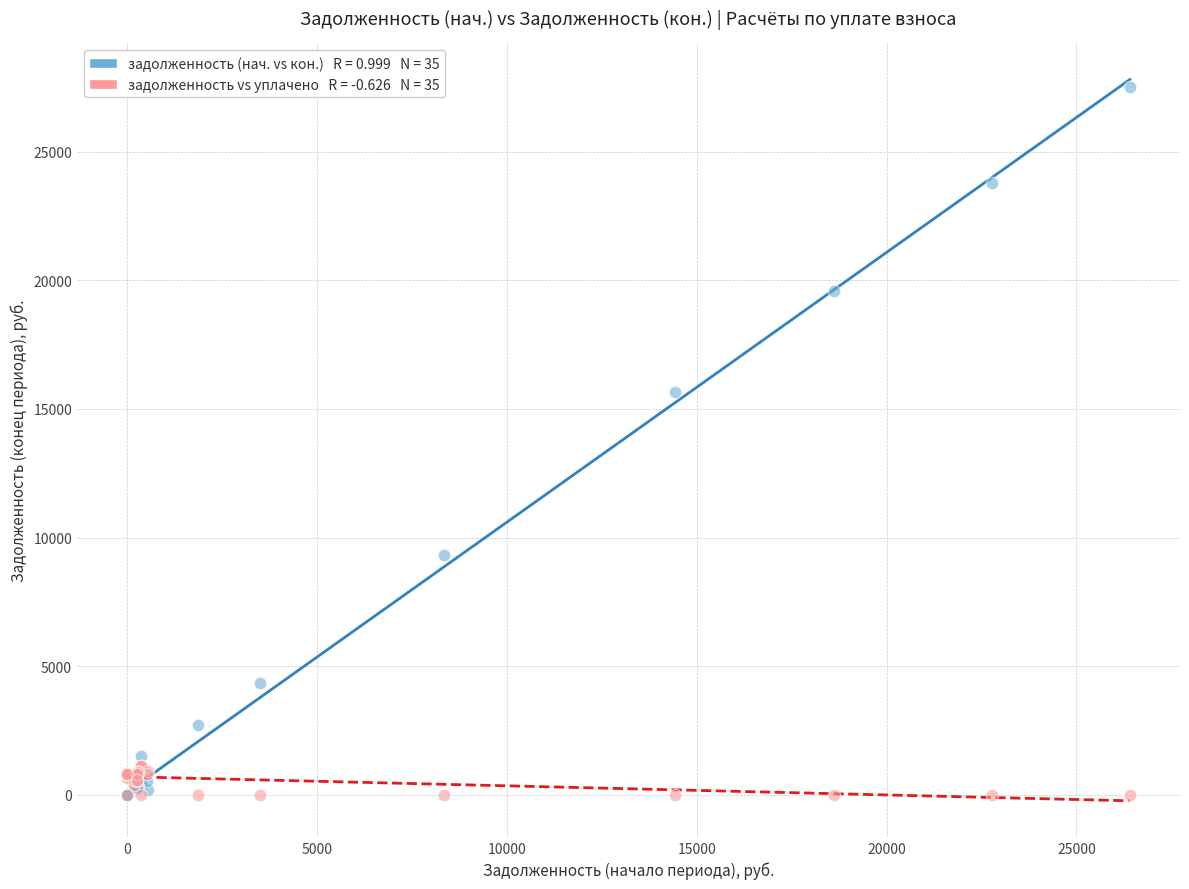

Across all series, what Y value is closest to 13768?

15671.5